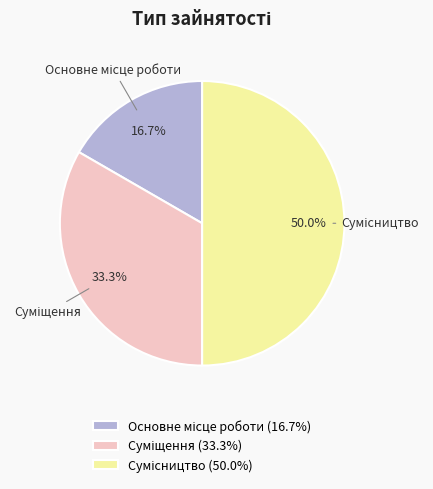

Which has a higher value, Сумісництво or Суміщення?

Сумісництво